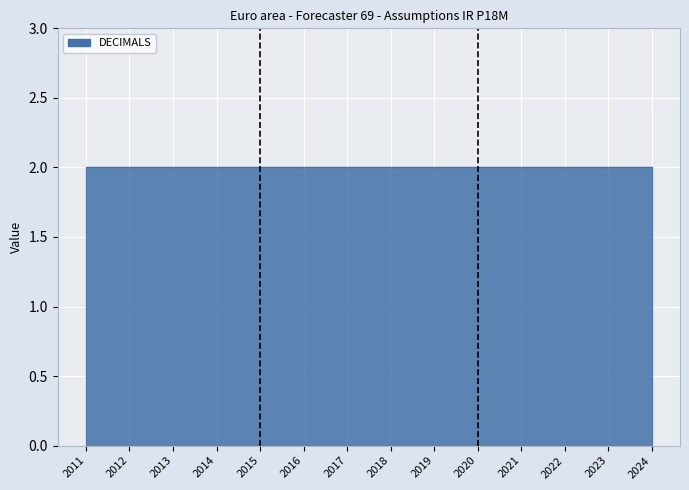

Which series has the widest spread of values?

DECIMALS